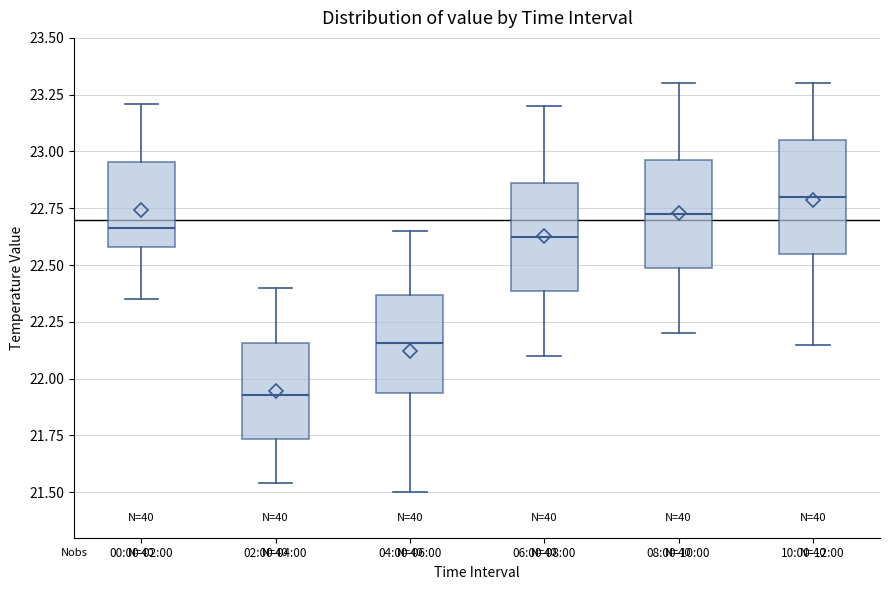

Reading left to right, transcribe this box plot: for each box, give where its median line is, the range the box spans, and where its two whiskers end, as read against the y-axis. The values are not printed on the chart, so give them approximately, as read against the axis.

00:00-02:00: median 22.65, box 22.60 to 22.95, whiskers 22.35 to 23.20
02:00-04:00: median 21.95, box 21.75 to 22.15, whiskers 21.55 to 22.40
04:00-06:00: median 22.15, box 21.95 to 22.35, whiskers 21.50 to 22.65
06:00-08:00: median 22.65, box 22.40 to 22.85, whiskers 22.10 to 23.20
08:00-10:00: median 22.75, box 22.50 to 22.95, whiskers 22.20 to 23.30
10:00-12:00: median 22.80, box 22.55 to 23.05, whiskers 22.15 to 23.30